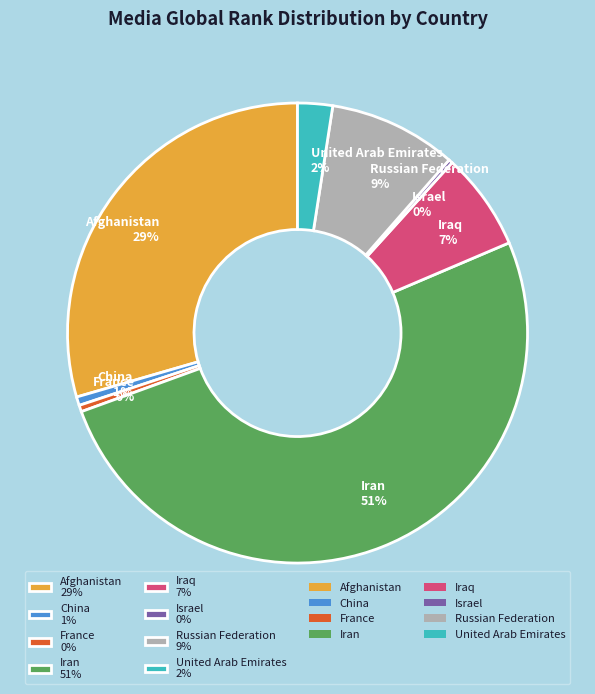

Is there a majority slice in this chart?

Yes